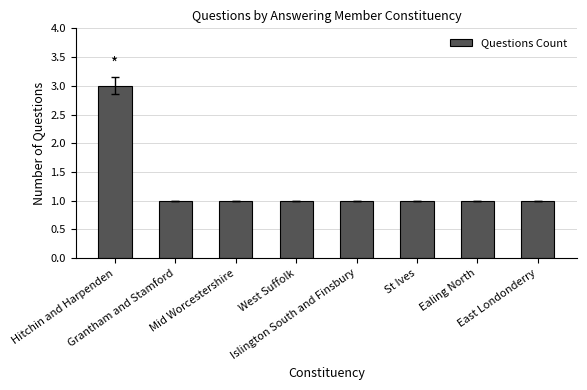

True or false: the data shows 1 at East Londonderry.

True